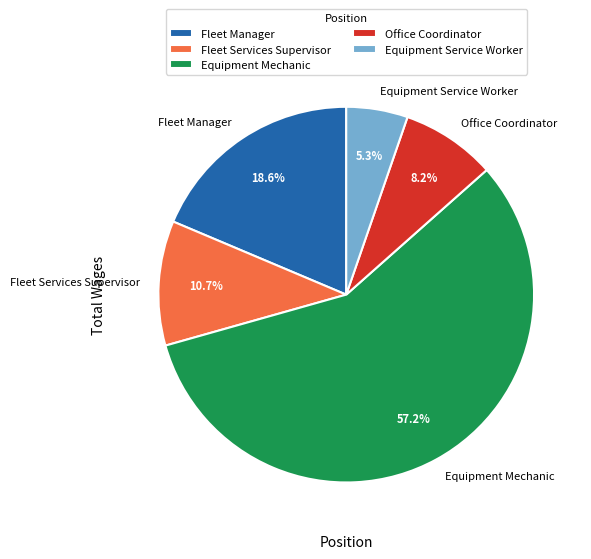

Between Equipment Mechanic and Office Coordinator, which is larger?

Equipment Mechanic